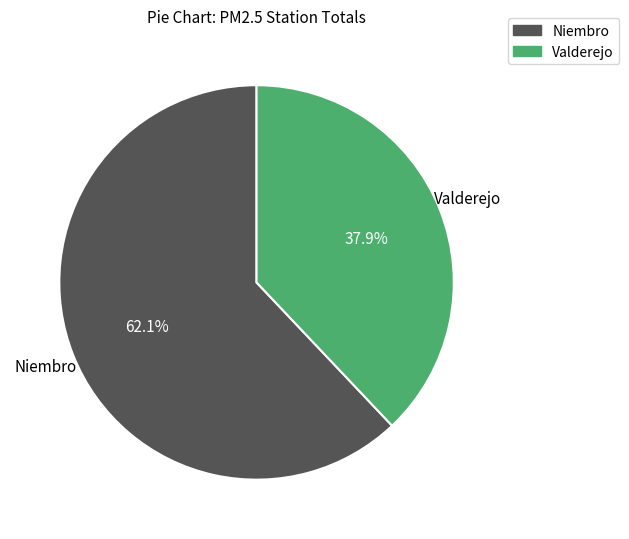

What percentage is NOT represented by Niembro?

37.9%